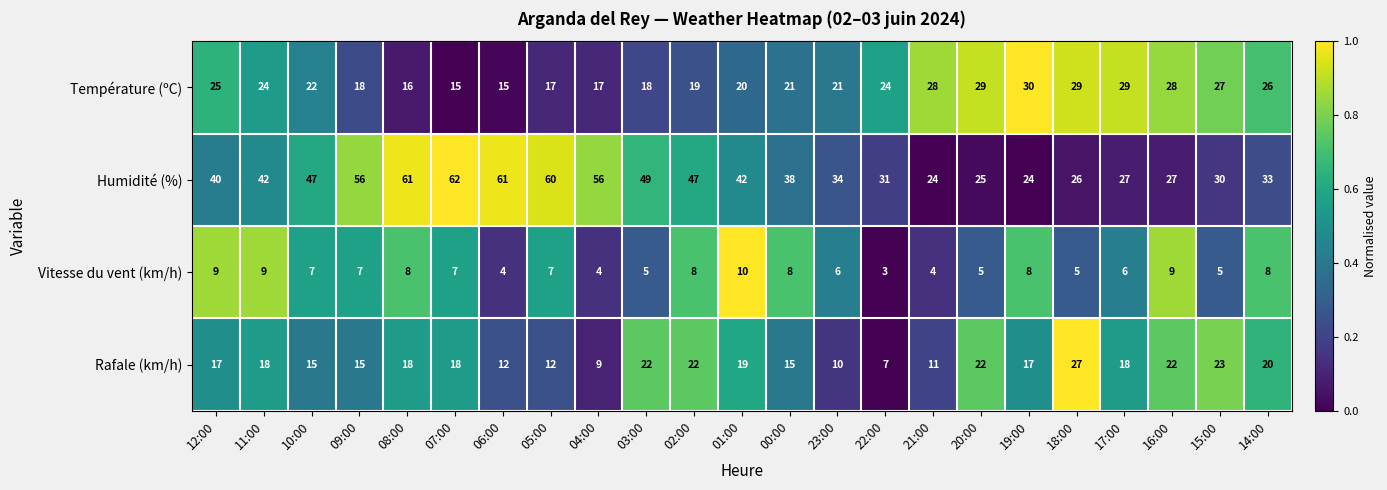

At which label does Humidité (%) reach its peak?

07:00